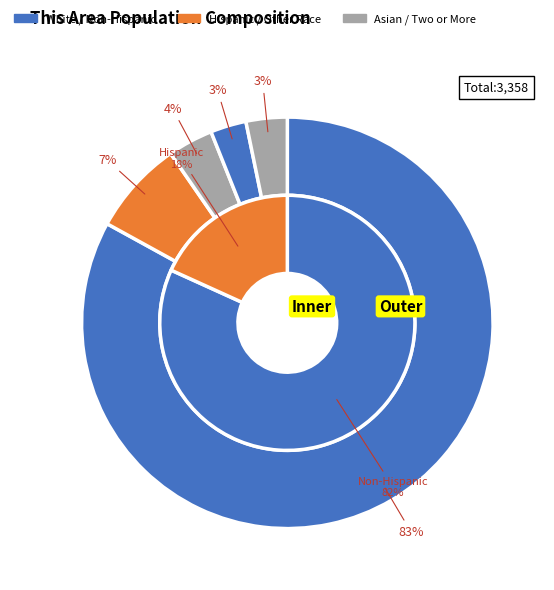

Is Two or More Races the majority of the pie?

No